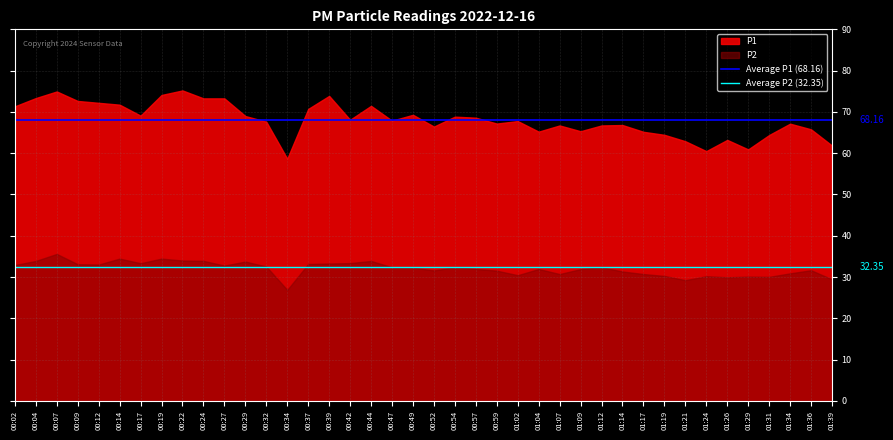

Rank the series by their average value, from highest to lowest.

P1, P2